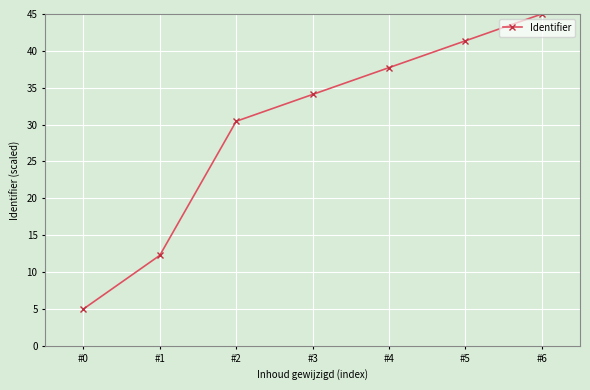

At which label does the data first exceed 34?

#3